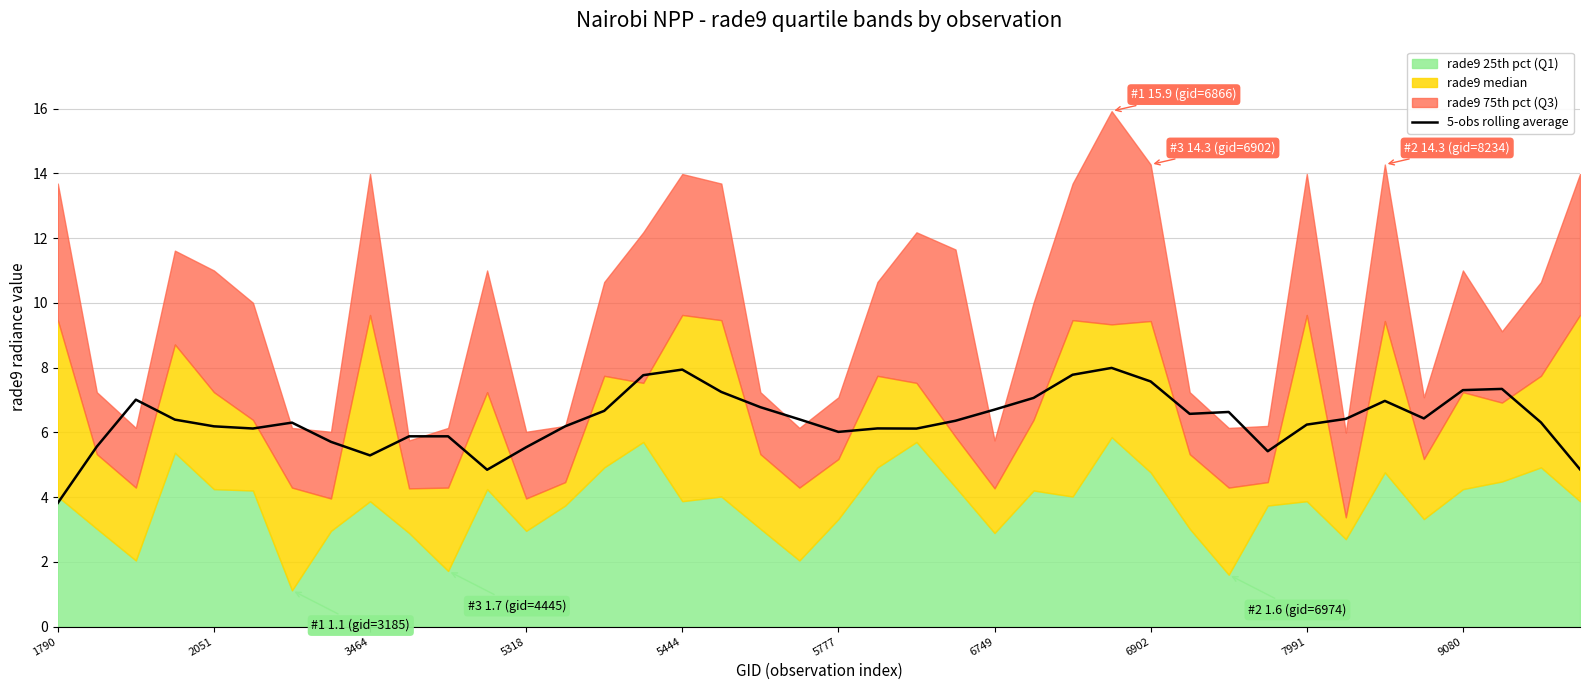

What is the change in value from 17 to 32?

-1.0